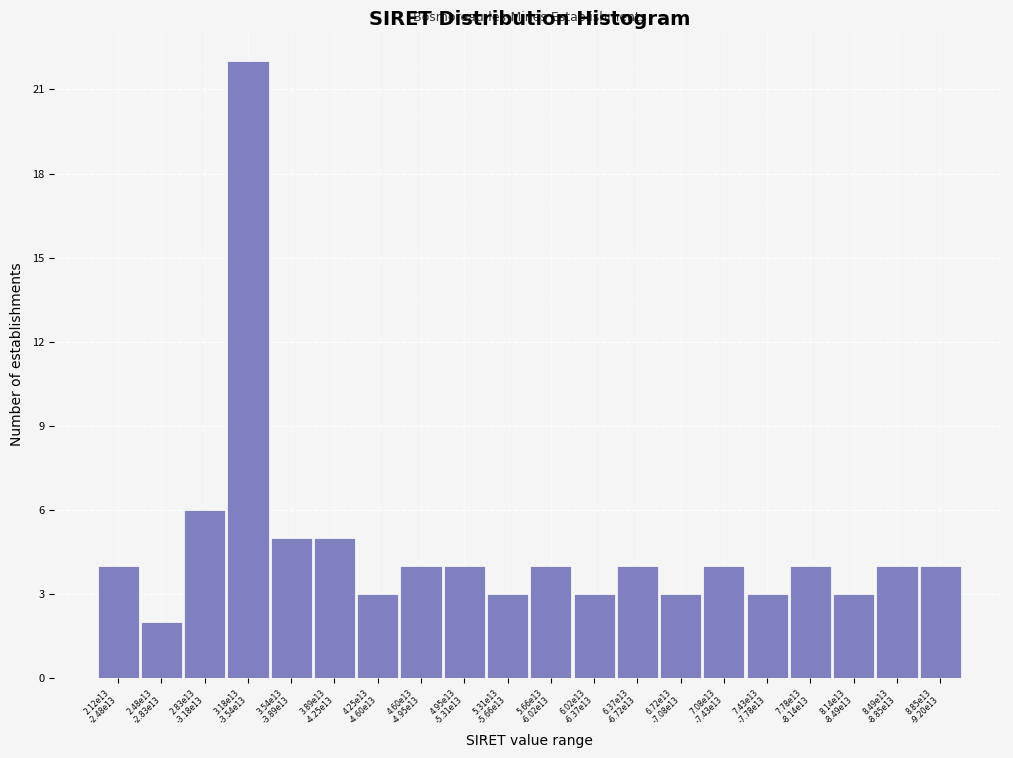

Reading right to left, extract all data points from this chart.

4	4	3	4	3	4	3	4	3	4	3	4	4	3	5	5	22	6	2	4